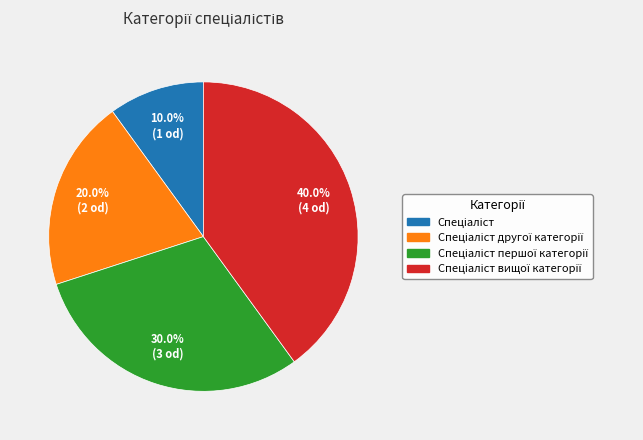

Does any single category account for the majority?

No